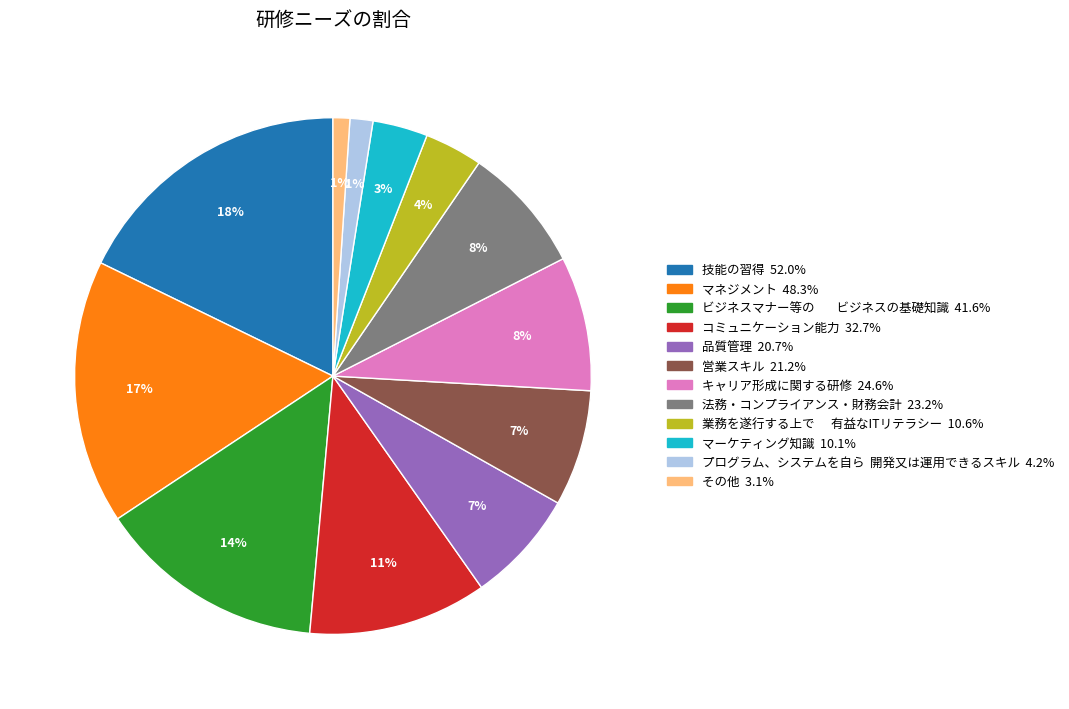

To the nearest percent, what is the difference between the largest and smallest slice percentages?

17%